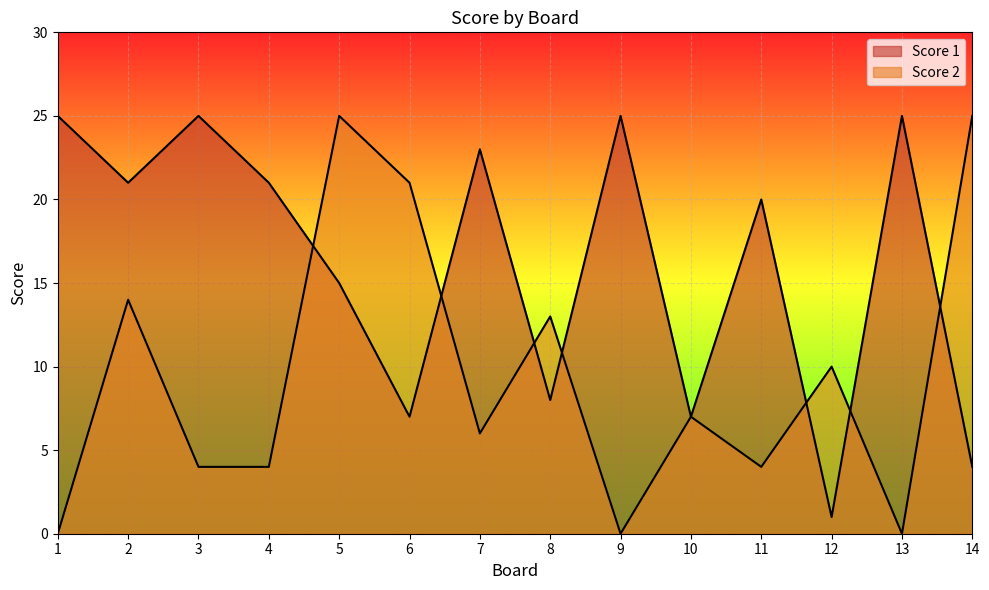

Is it true that Score 1 equals 1 at 12?

False